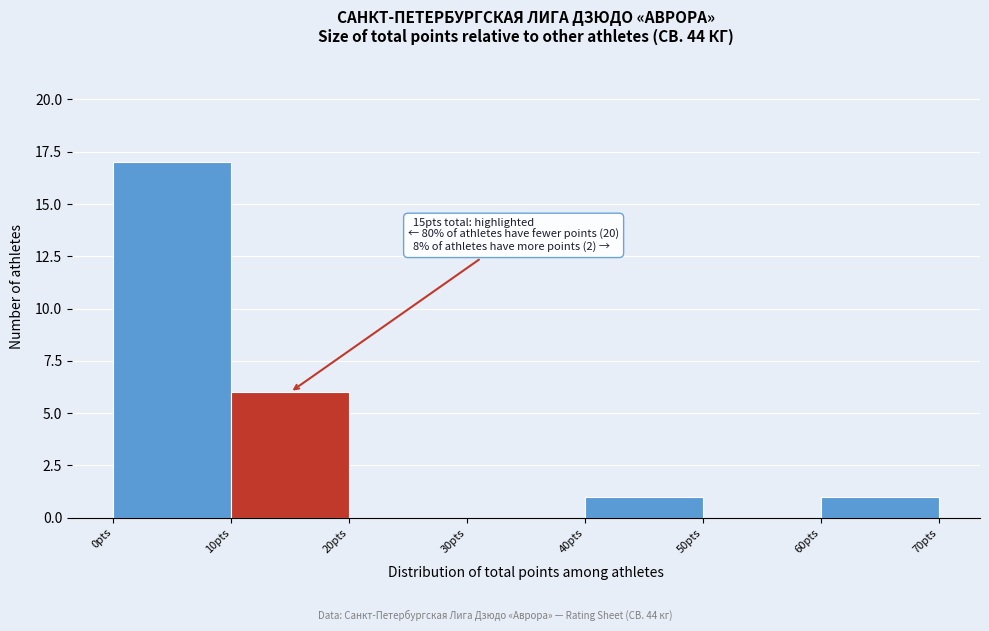

Which range on the x-axis has the tallest bar?

0 to 10